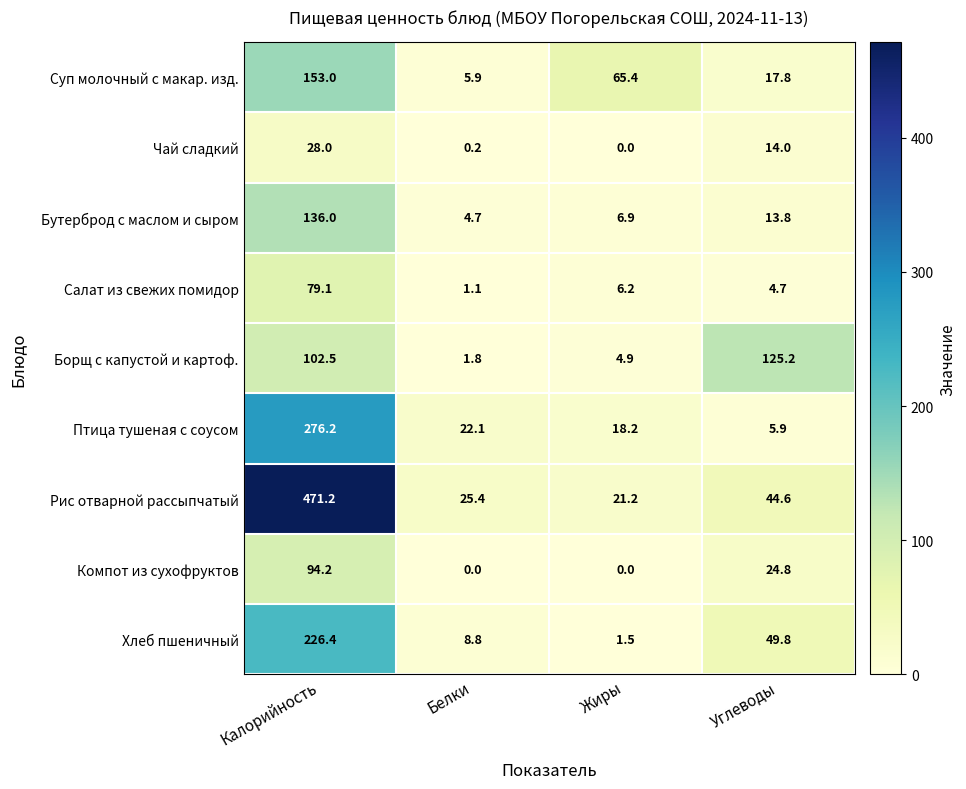

How many series are shown in this chart?

9